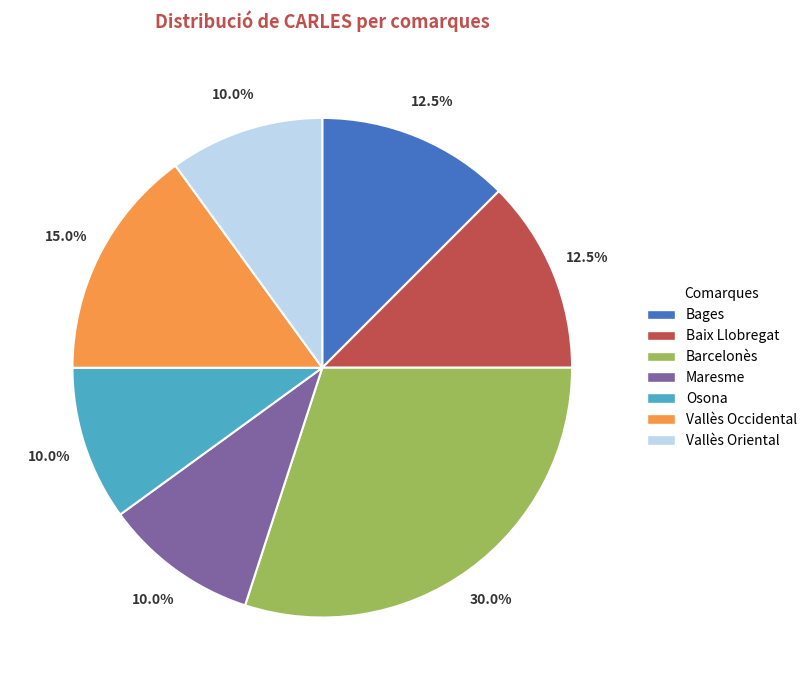

Is it true that Baix Llobregat is 6% of the pie?

False